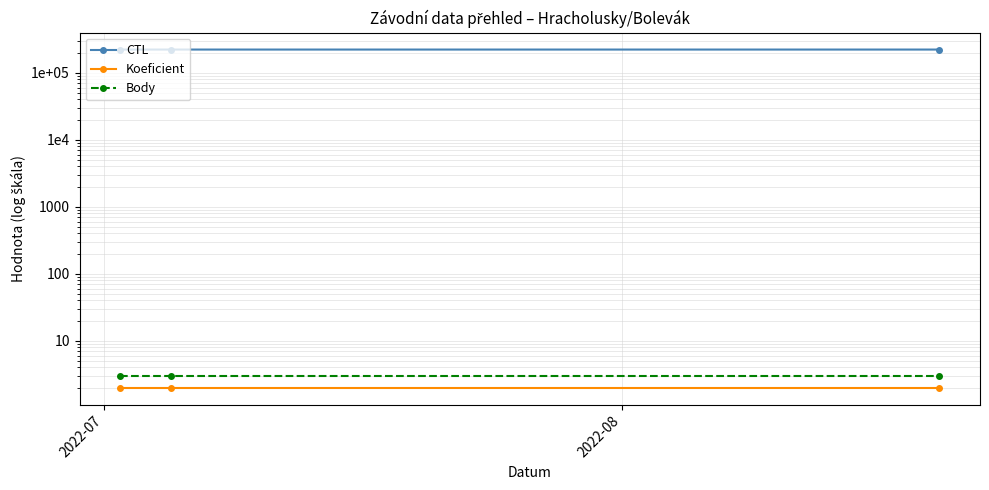

Does the chart have visible grid lines?

Yes